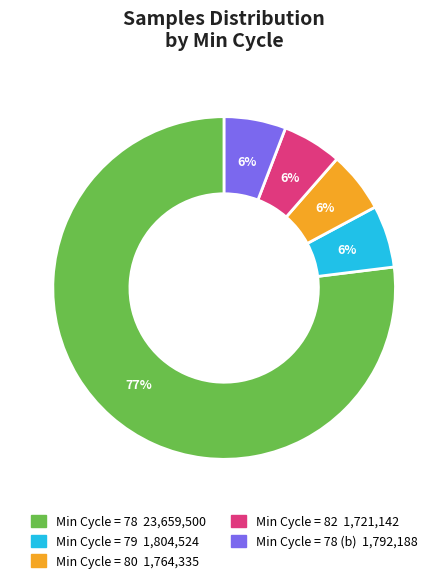

Does any single category account for the majority?

Yes